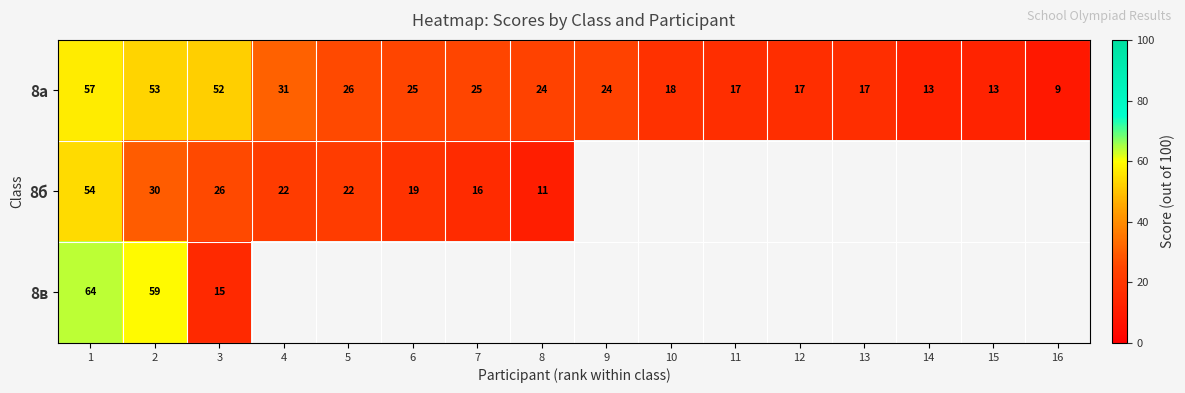

At which category does the chart reach its peak across all series?

1